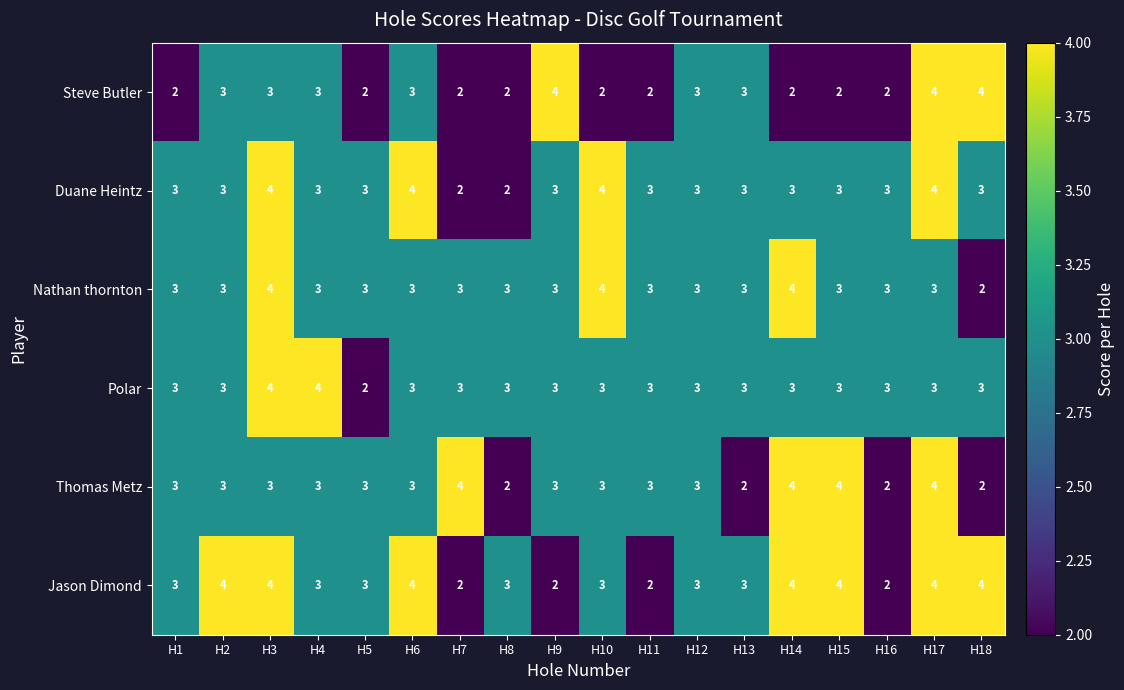

What is the sum of all Duane Heintz values?

56